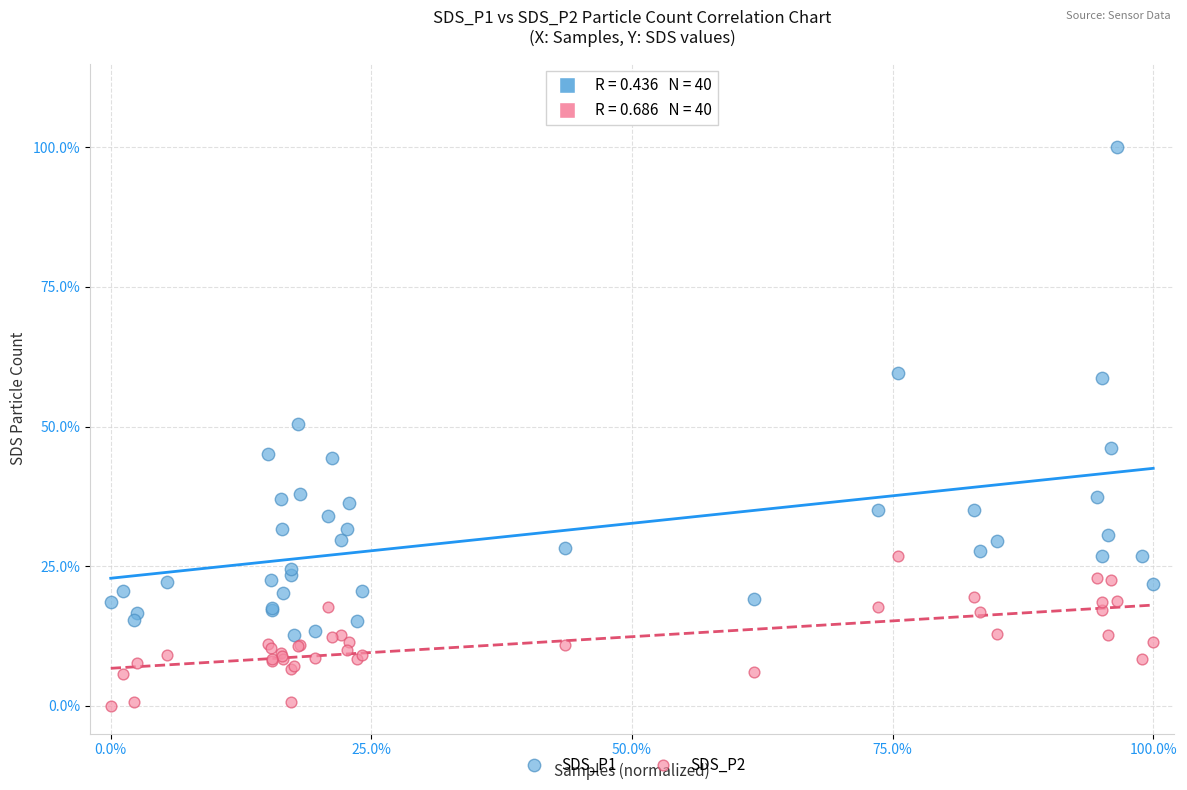

Which series has the widest spread of Y values?

SDS_P1